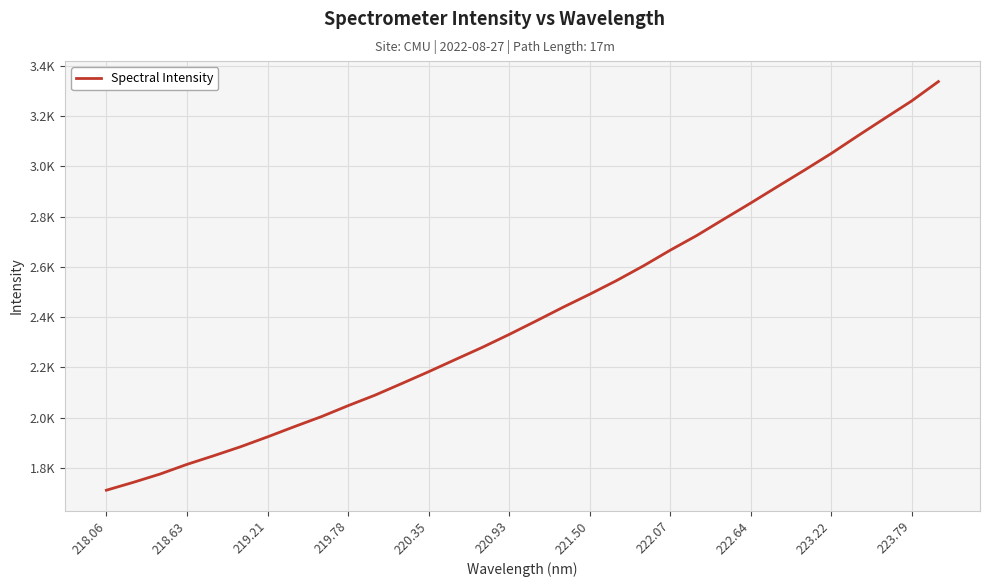

What is the smallest value displayed?

1711.0